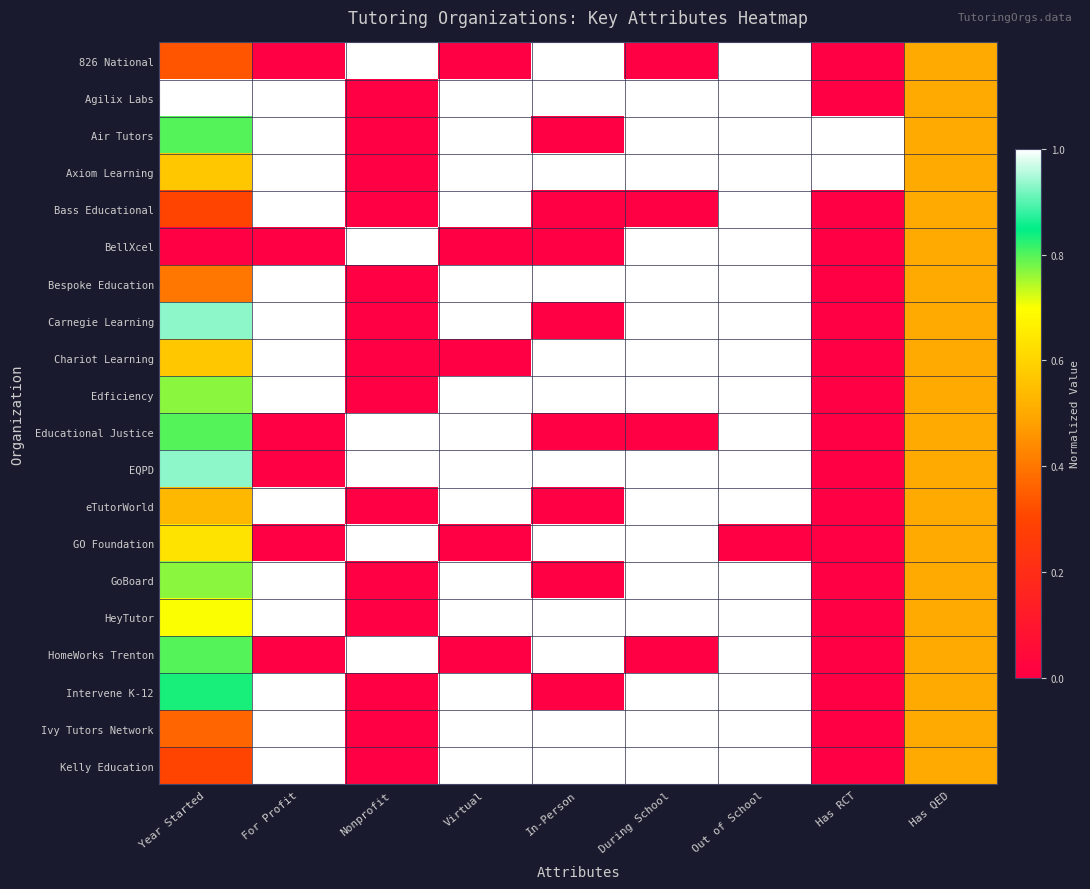

Count the number of data series in this chart.

20